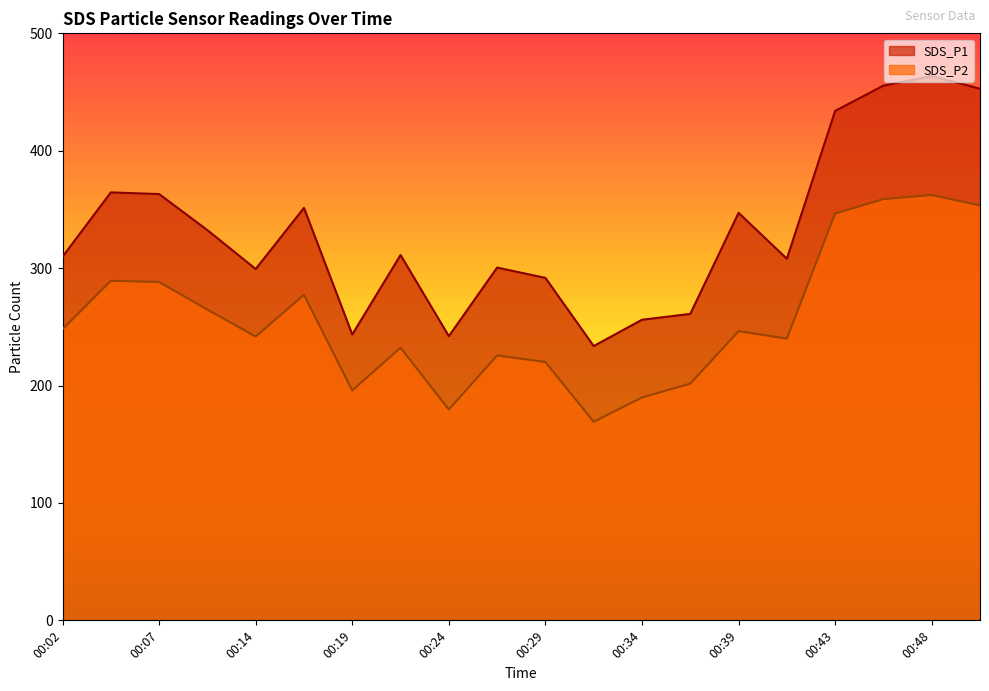

What is the spread (max minus min) of values at 00:41?

68.0